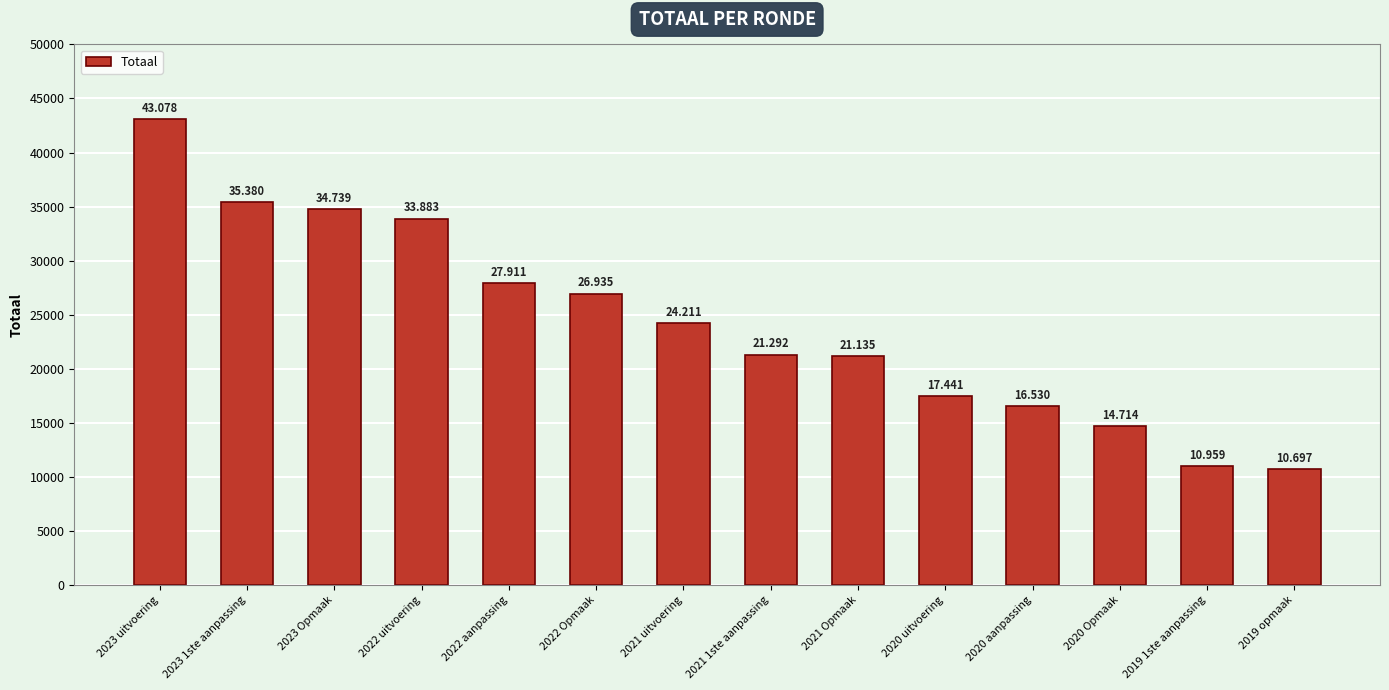

What is the approximate value at 2022 aanpassing?

27911